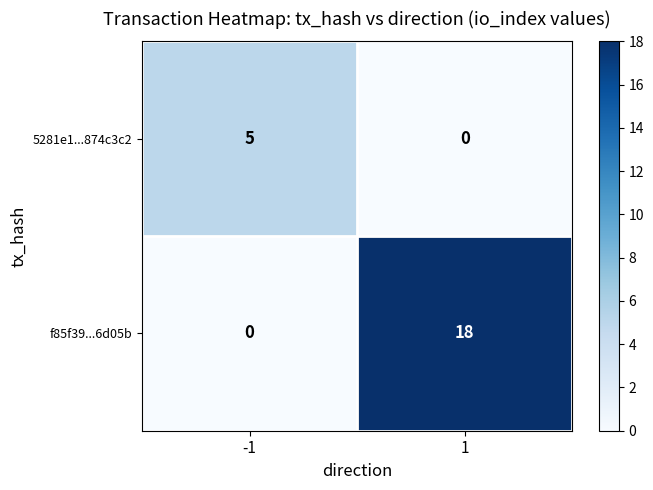

Which category has the highest value across all series?

1